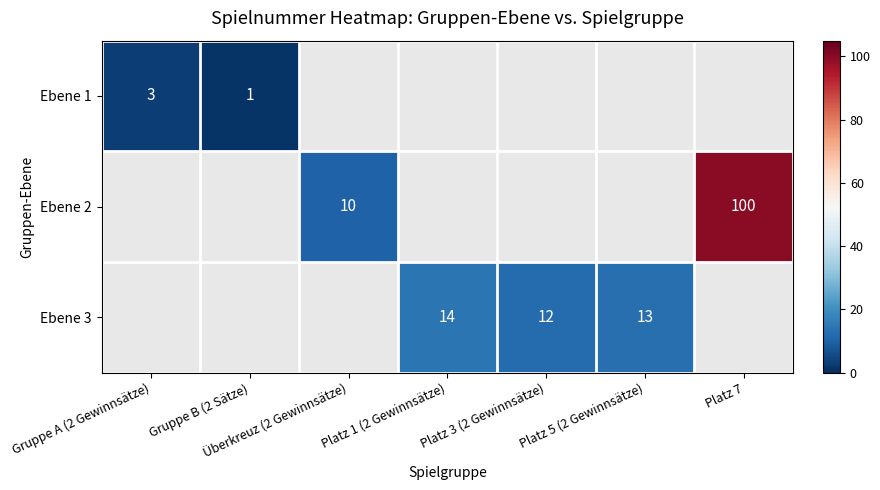

How many series are shown in this chart?

3